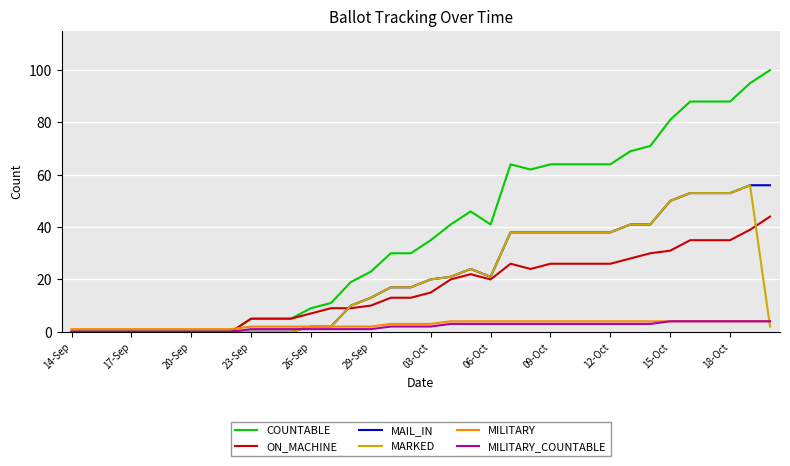

Which series has the largest total across all categories?

COUNTABLE